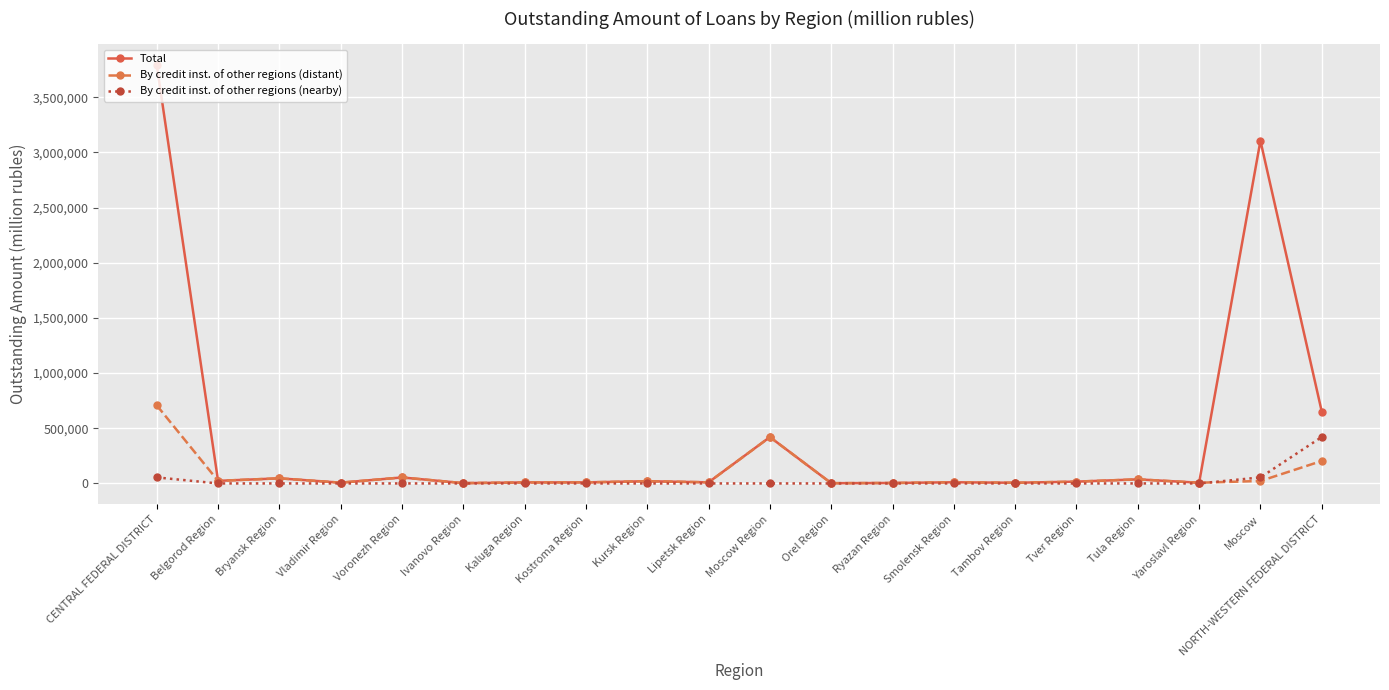

What is the label of the 12th point from the right?

Kursk Region